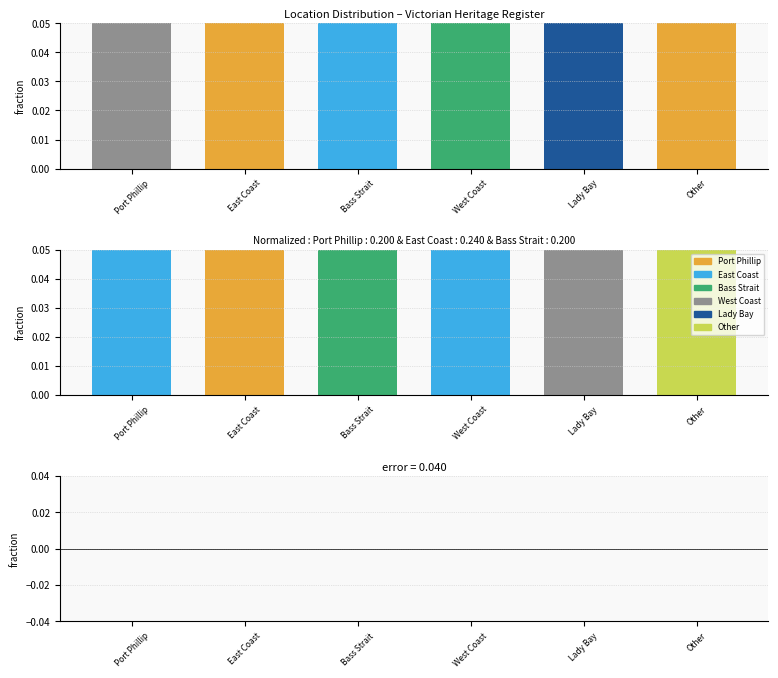

What is the difference between the maximum and minimum values?

0.2